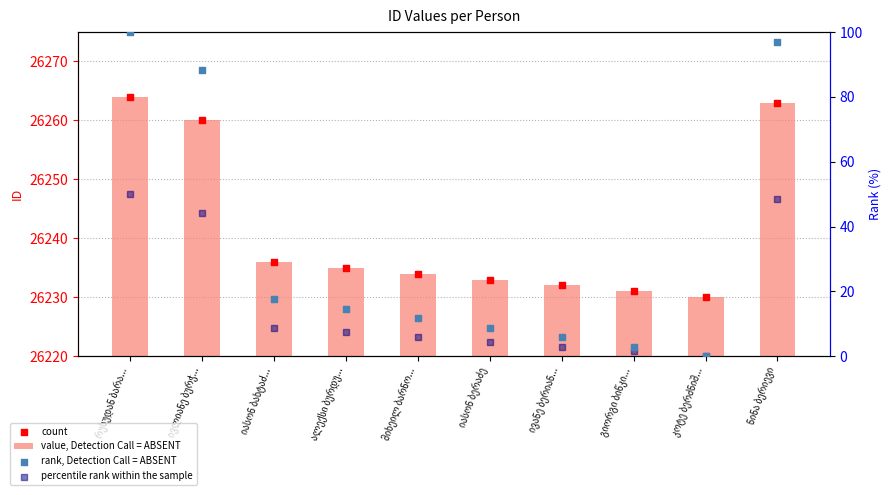

At how many categories does at least one series exceed 11098?

10